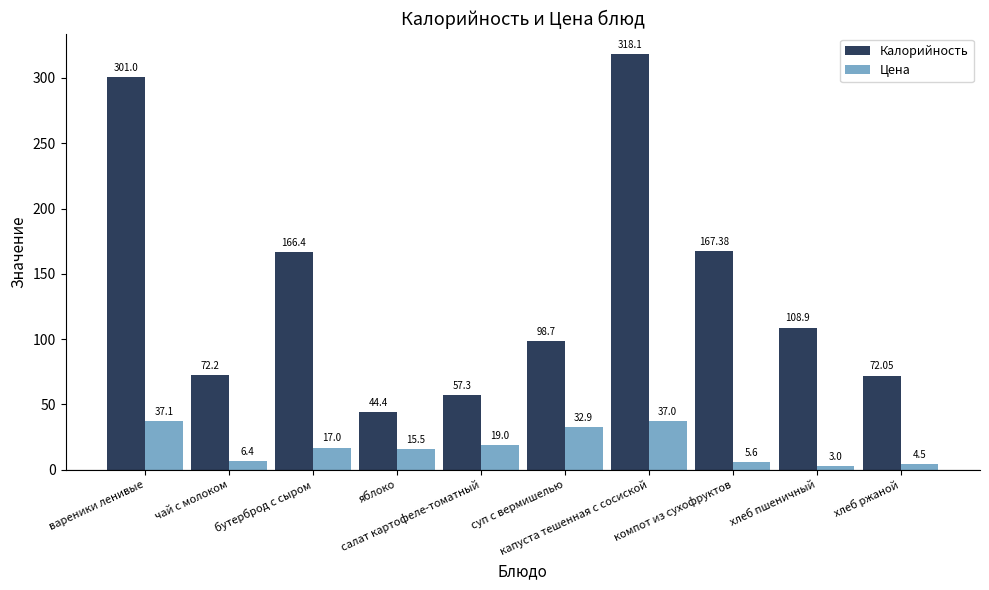

What is the label of the 10th bar from the left?

хлеб ржаной